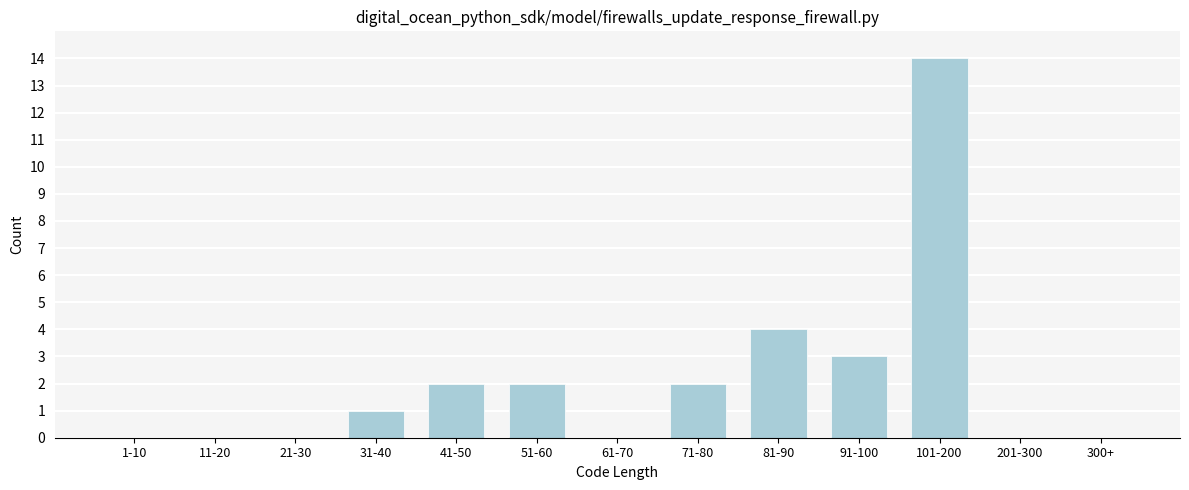

Reading left to right, transcribe all the data shown in this chart.

1-10=0	11-20=0	21-30=0	31-40=1	41-50=2	51-60=2	61-70=0	71-80=2	81-90=4	91-100=3	101-200=14	201-300=0	300+=0